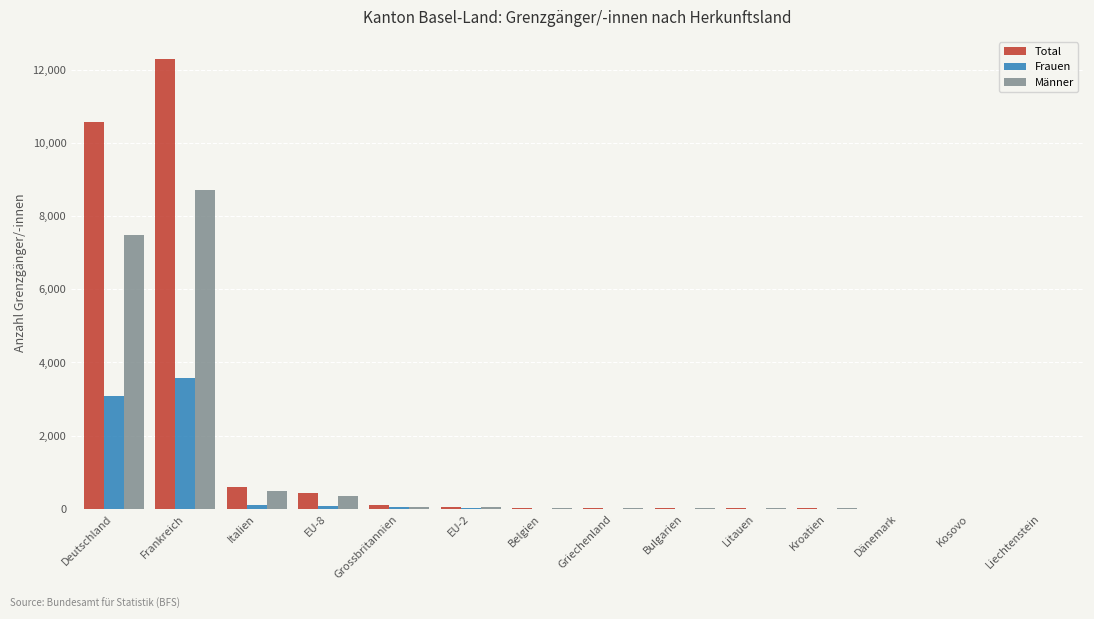

What is the maximum value shown in the chart?

12288